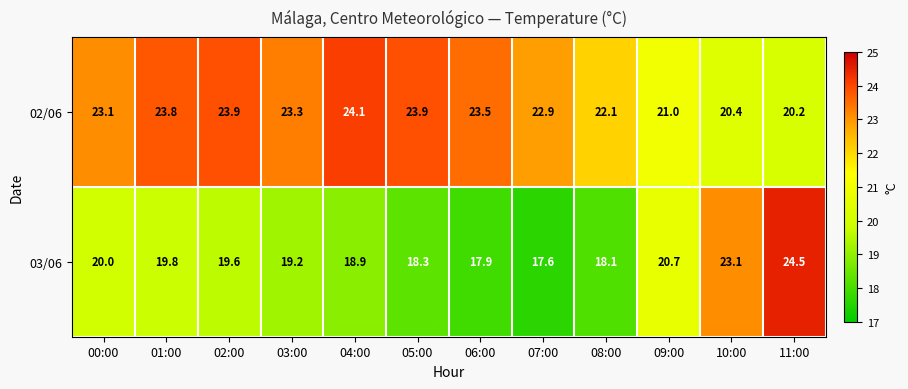

What is the maximum value shown in the chart?

24.5